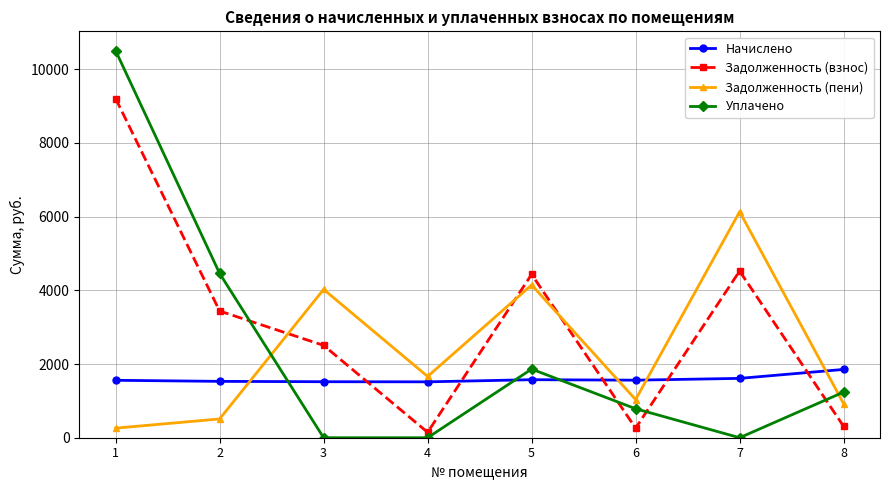

Is the value of Уплачено at 7 greater than the value of Задолженность (взнос) at 5?

No